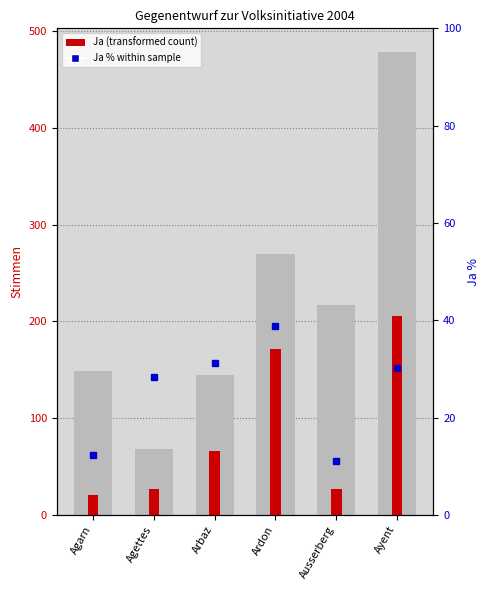

Count the number of categories in the chart.

6